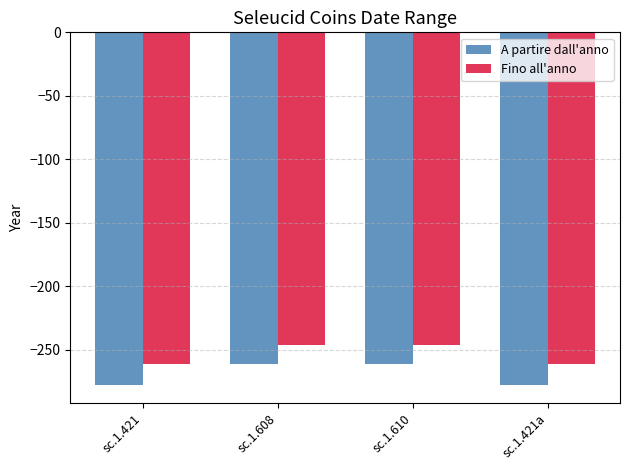

What is the total value across all series at sc.1.421a?

-539